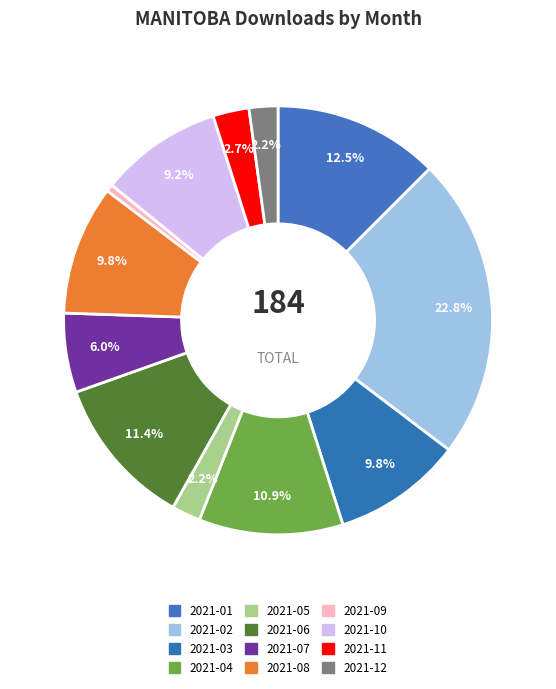

To the nearest percent, what is the difference between the largest and smallest slice percentages?

22%